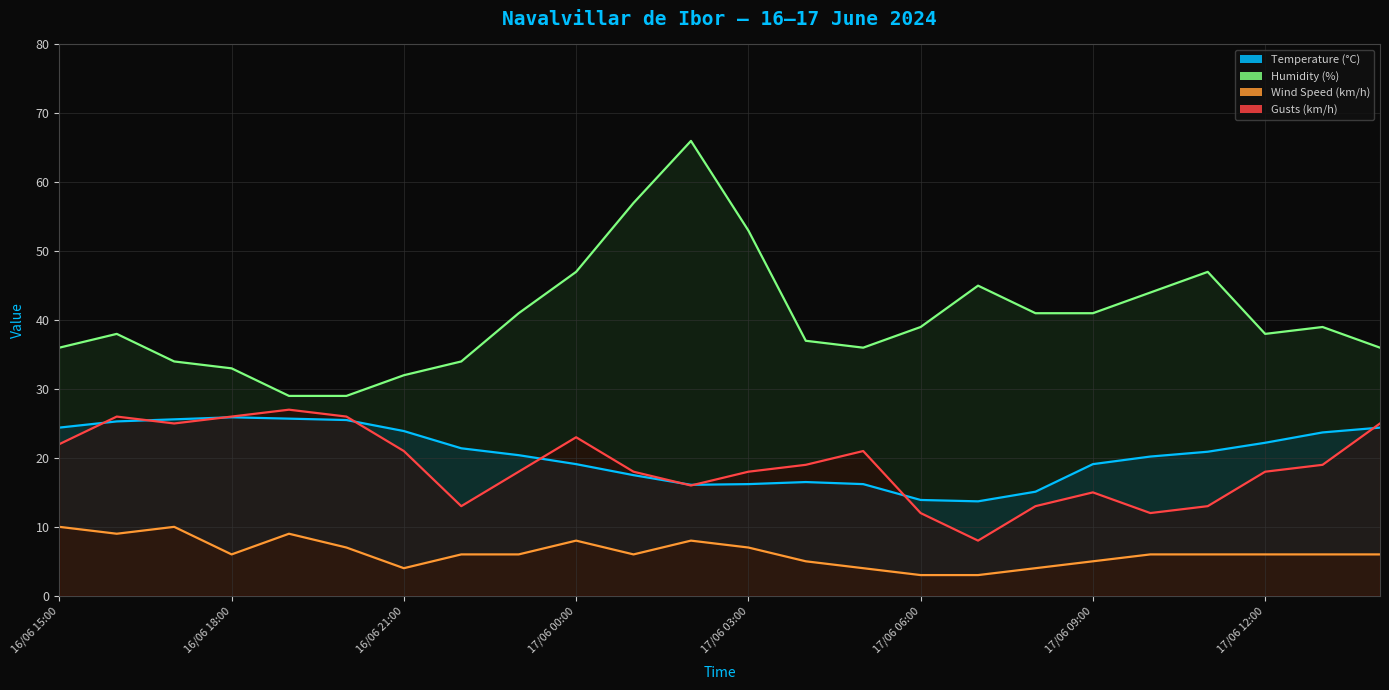

What is the difference between the Humidity (%) values at 16/06 22:00 and 16/06 23:00?

7.0